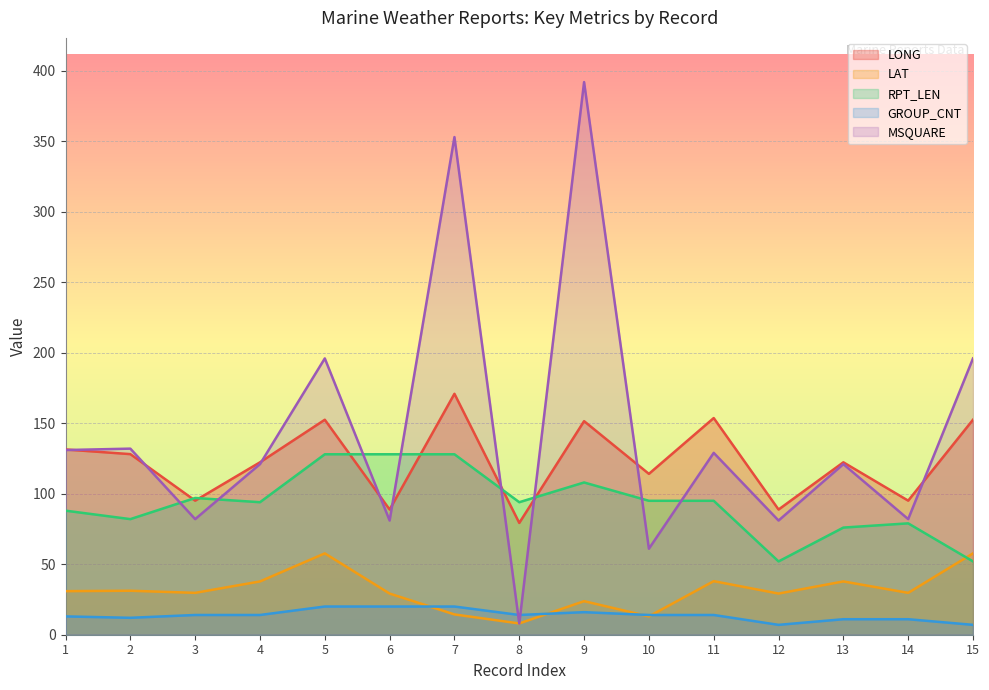

What is the minimum value shown in the chart?

7.0